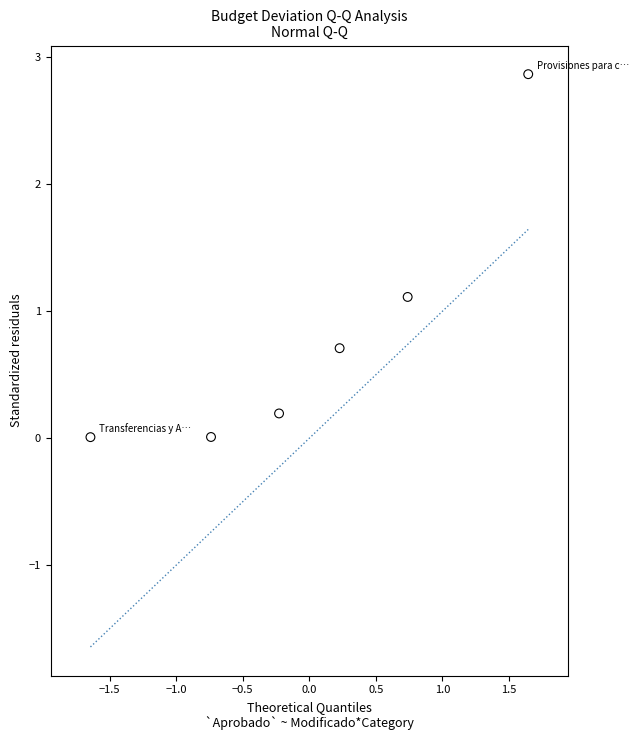

What is the range of X values (max minus min)?

3.3